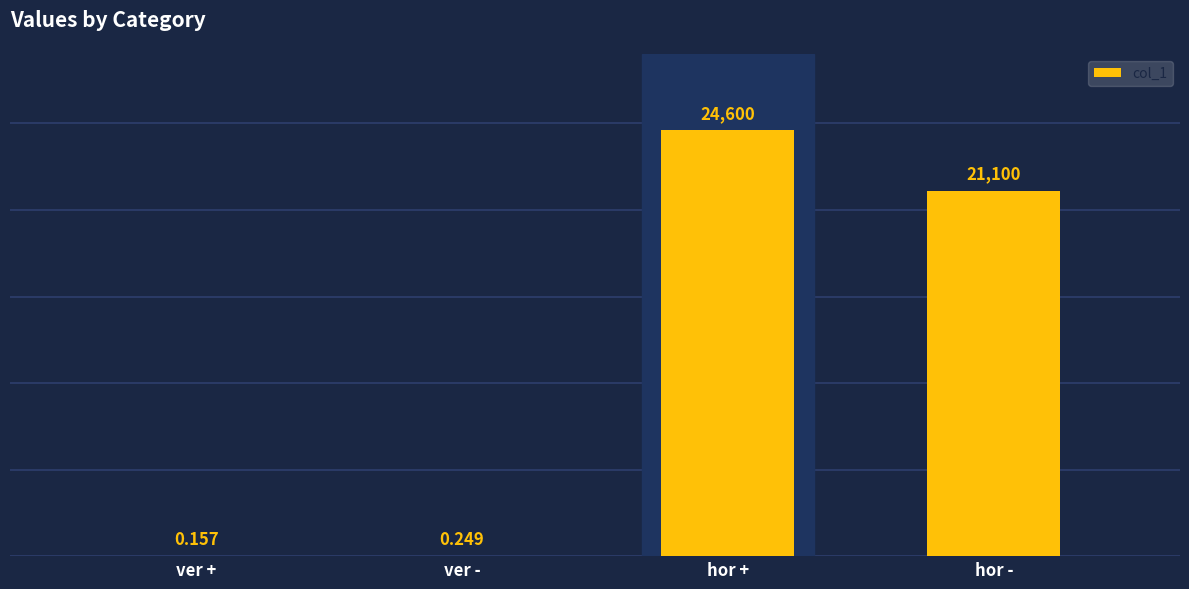

At which category does the chart reach its peak across all series?

hor +